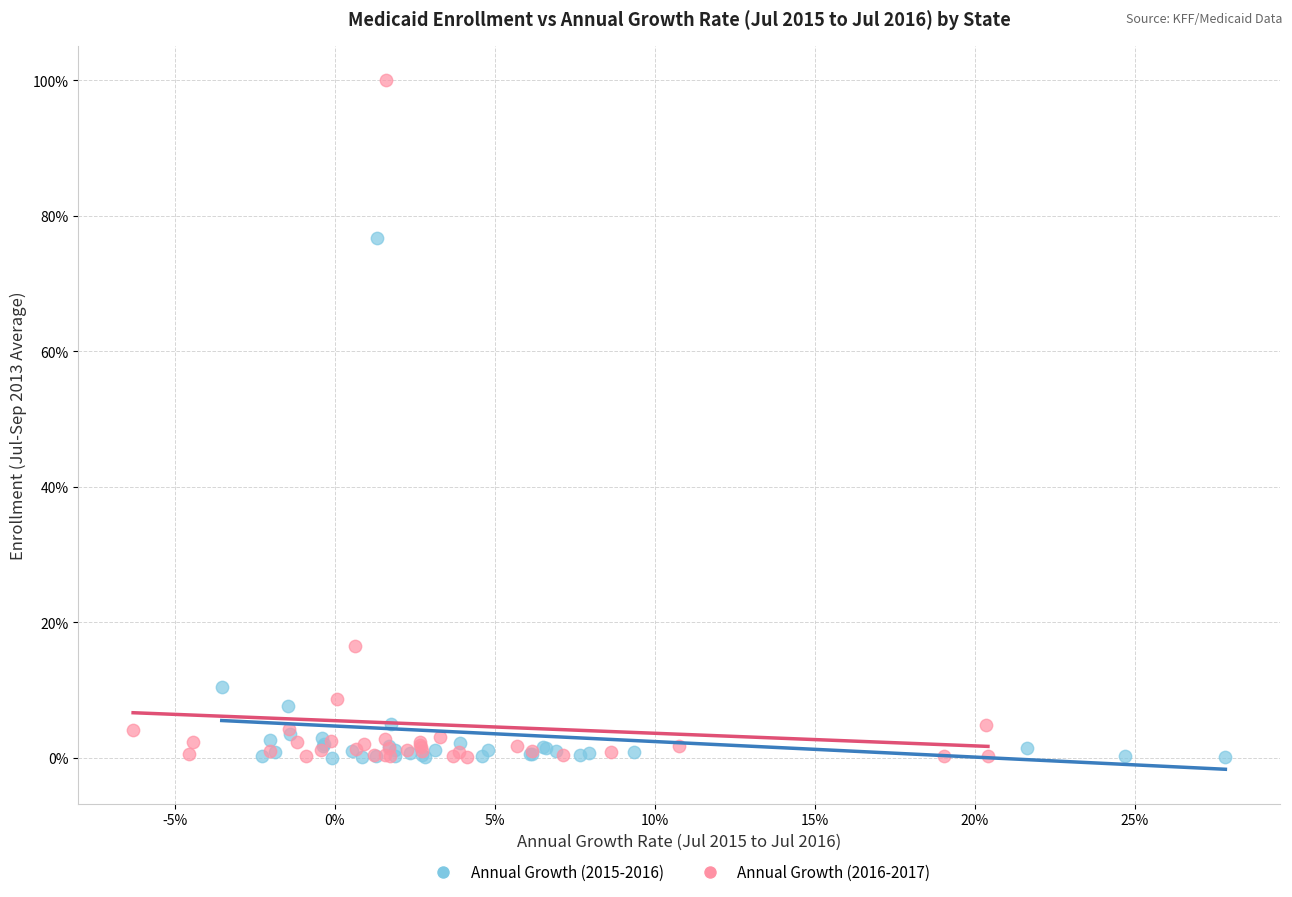

What are all the series names shown in the legend?

Annual Growth (2015-2016), Annual Growth (2016-2017)